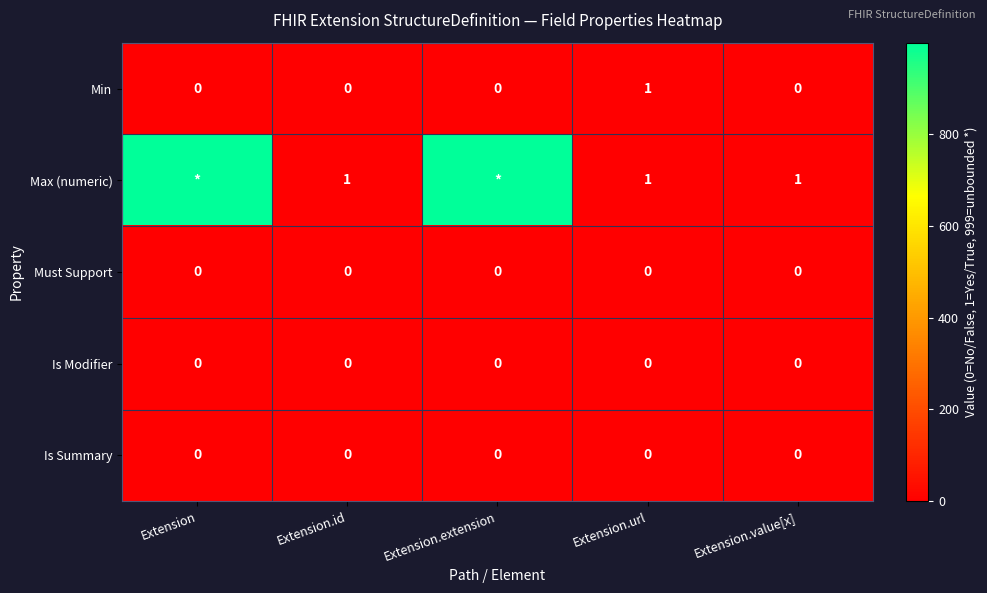

Is the value of Is Summary at Extension greater than the value of Max (numeric) at Extension.value[x]?

No